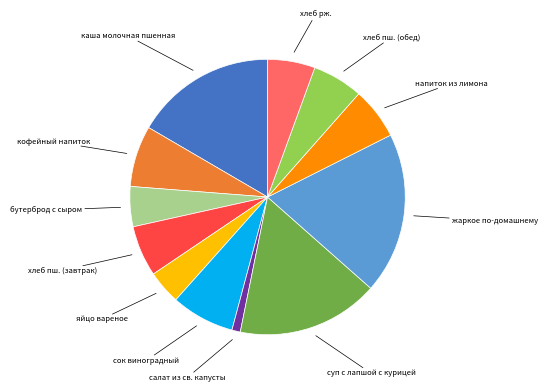

Does any single category account for the majority?

No